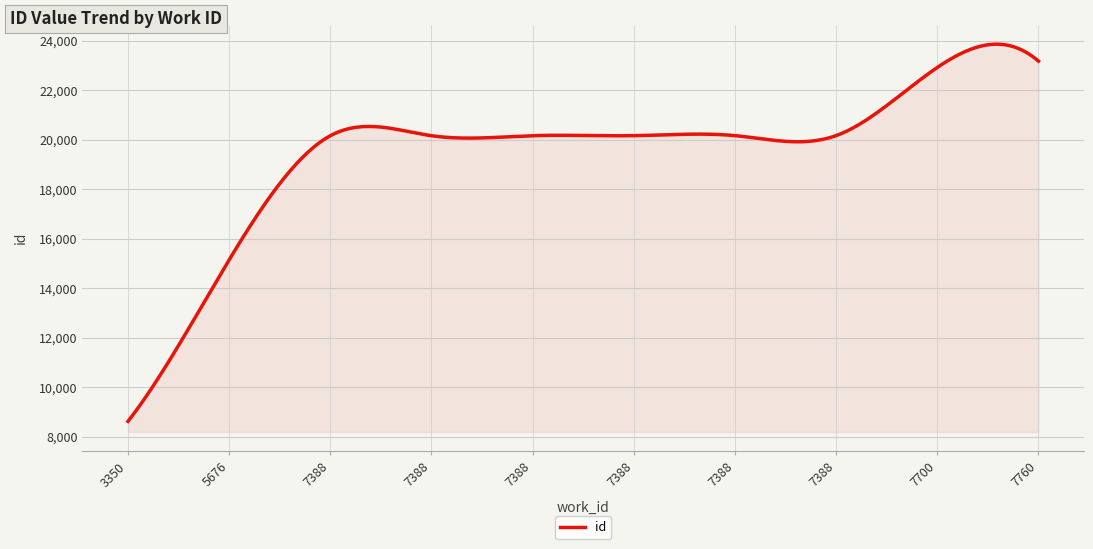

What is the minimum value shown in the chart?

8623.0